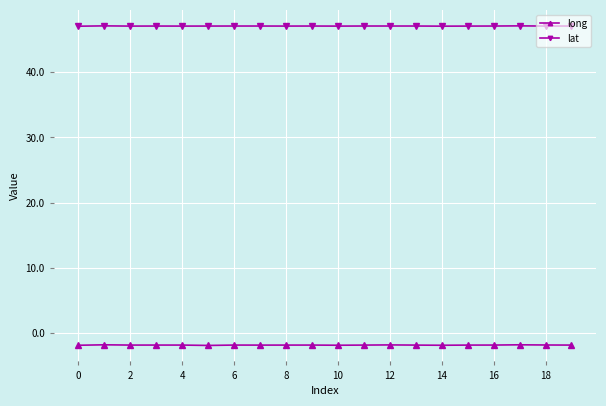

Which series has the largest total across all categories?

lat